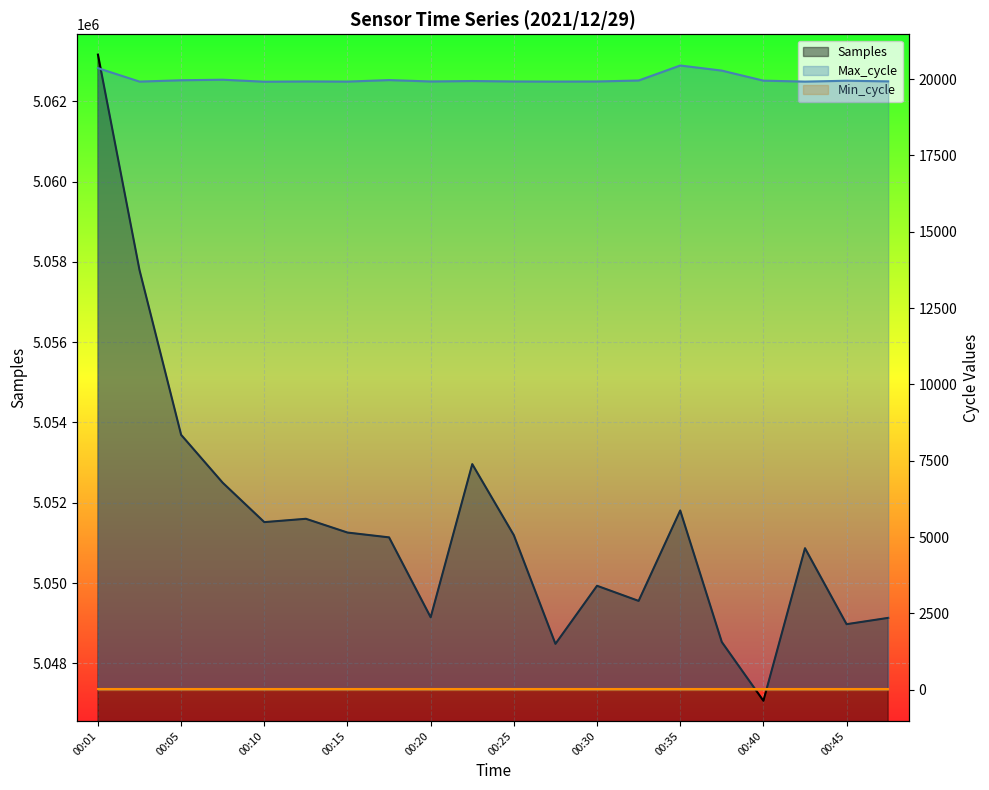

Between 00:20 and 00:25, which series saw the biggest shift?

Samples